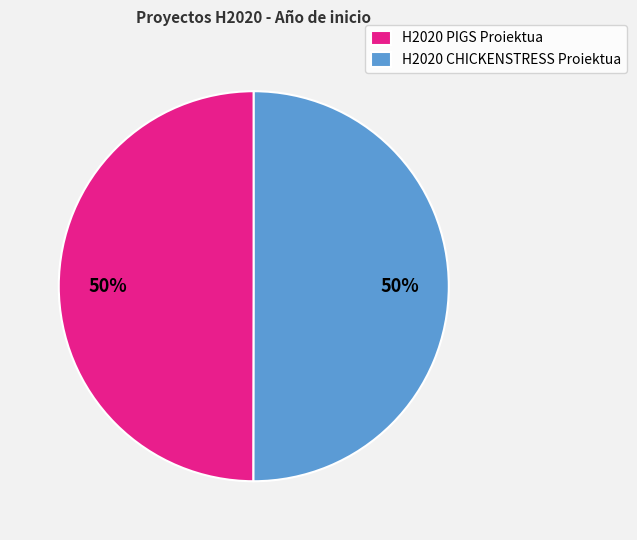

True or false: H2020 PIGS Proiektua accounts for 37% of the total.

False